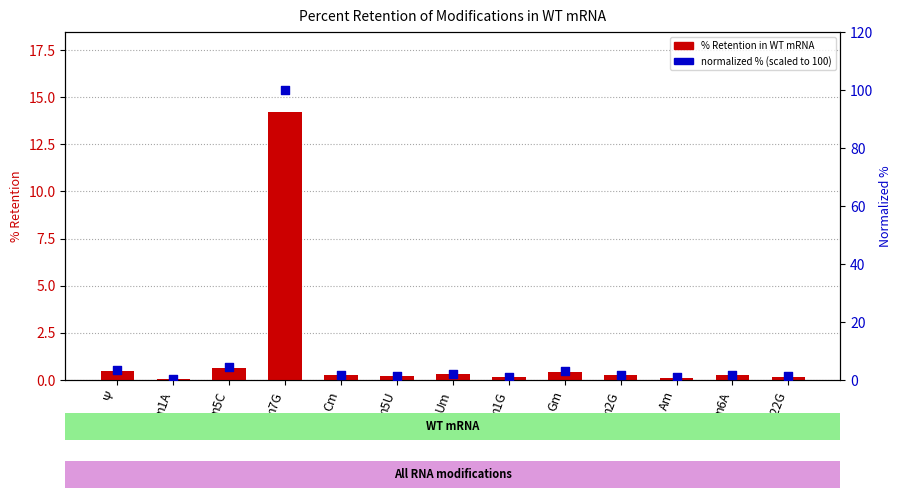

What is the total value across all series at Um?

2.4